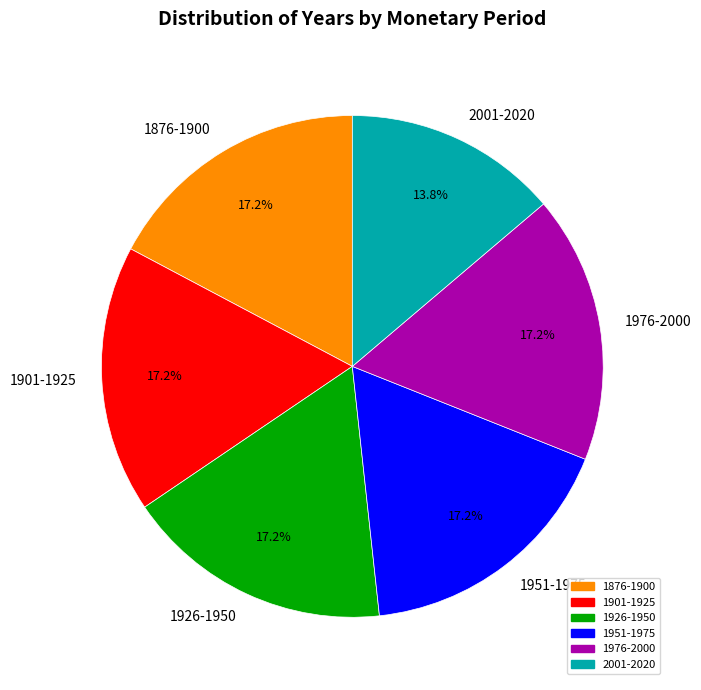

How many segments does this pie chart have?

6